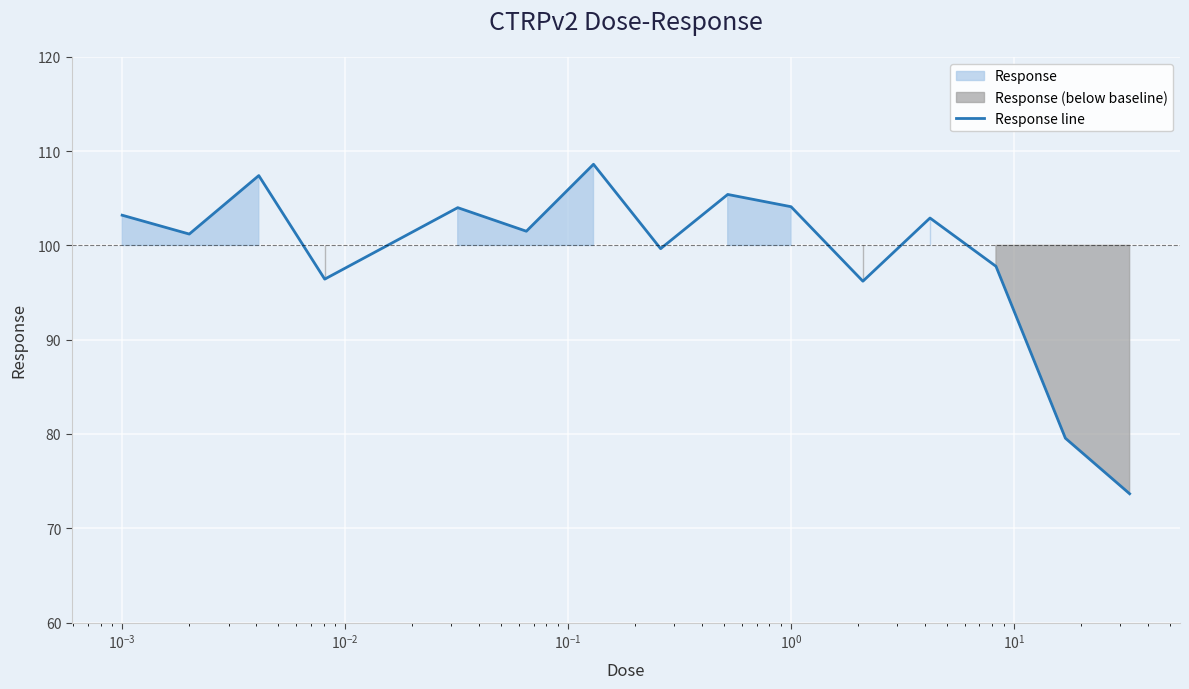

Count the number of categories in the chart.

15